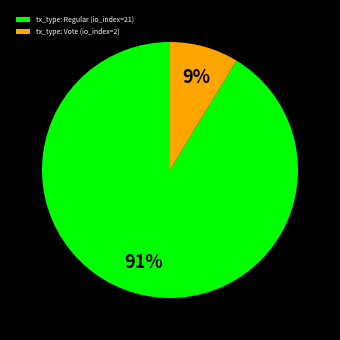

Do tx_type: Vote (io_index=2) and tx_type: Regular (io_index=21) together represent more than half of the pie?

Yes